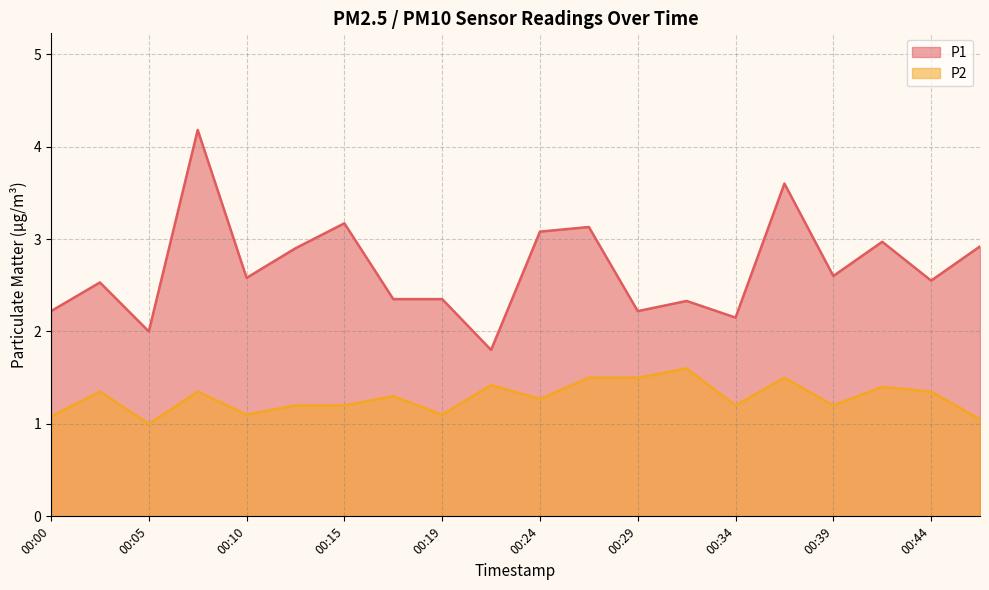

Which series has the widest spread of values?

P1